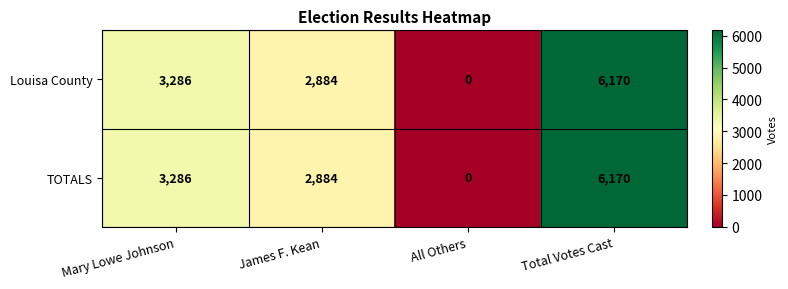

Count the number of categories in the chart.

4